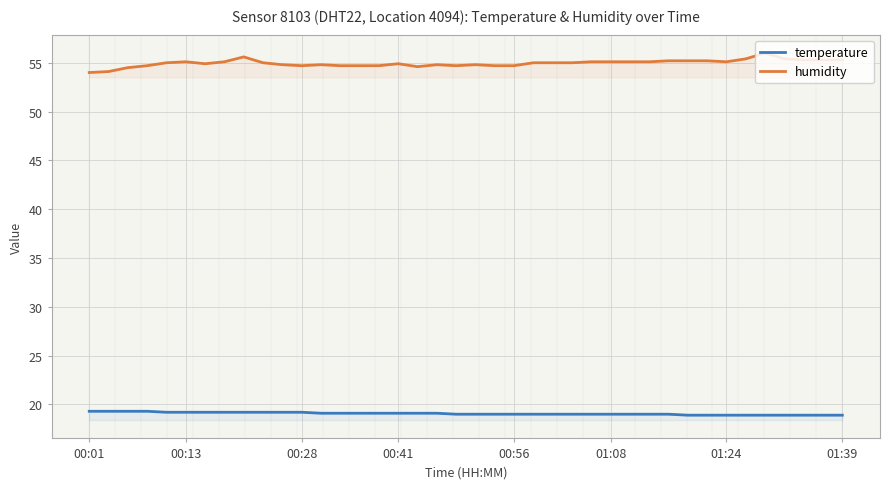

What is the difference between the maximum and second lowest values in the humidity series?

1.9